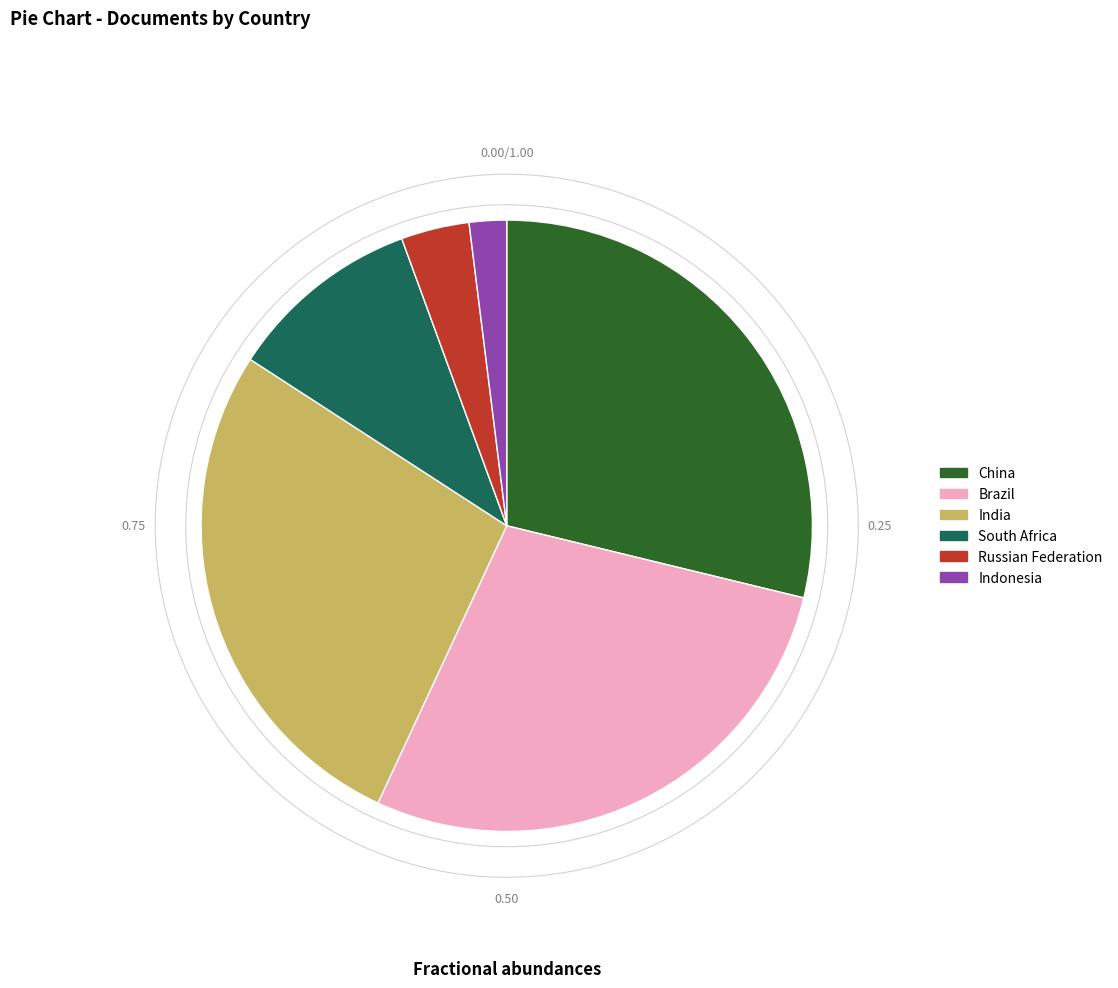

To the nearest percent, what is the difference between the South Africa and Brazil slice percentages?

18%